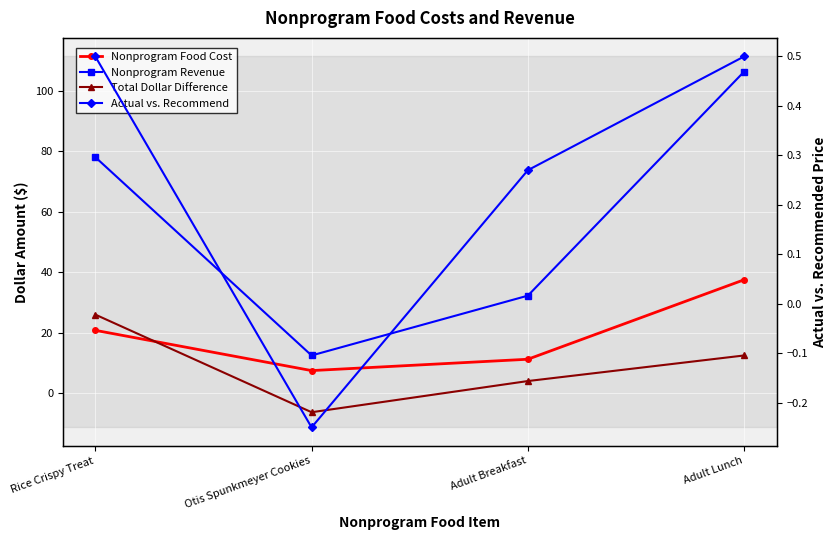

Is it true that Total Dollar Difference equals 4.0 at Adult Breakfast?

True